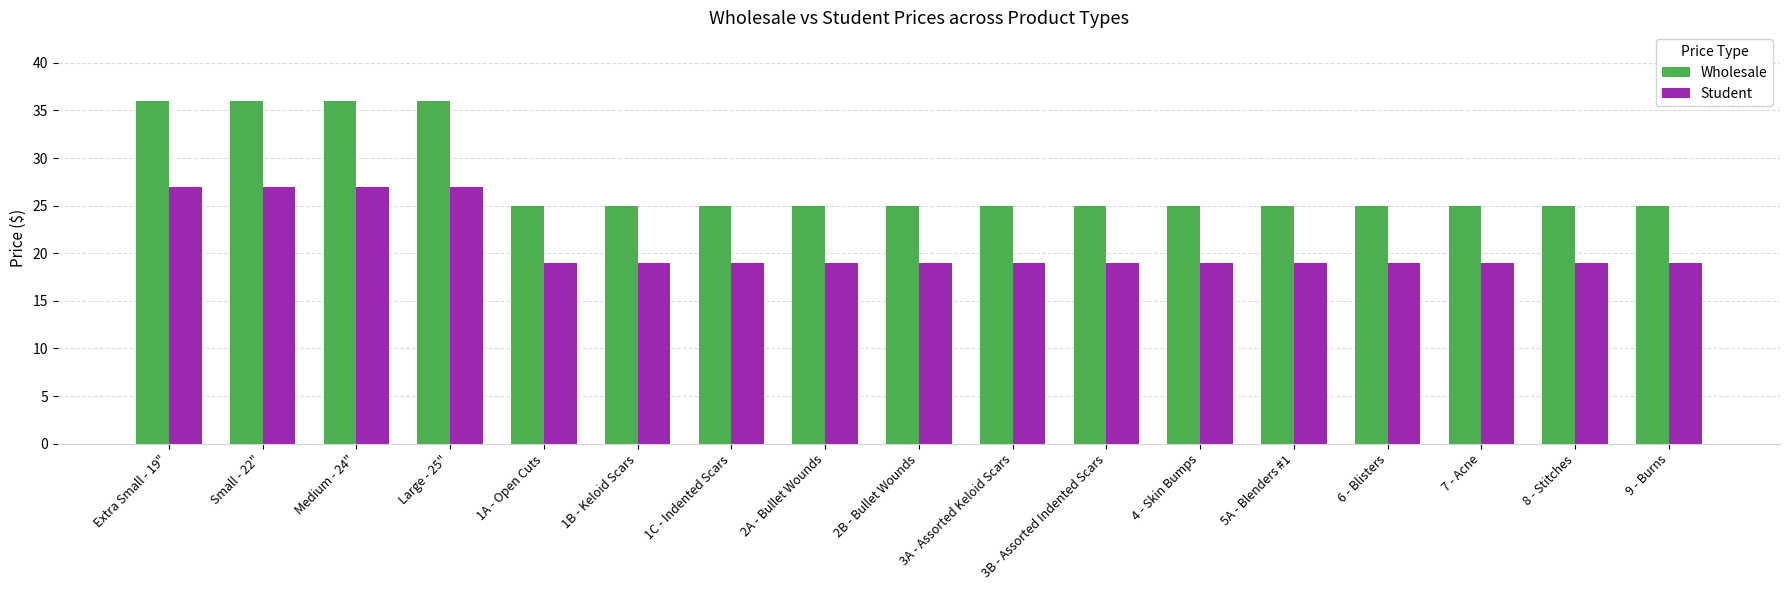

What is the spread (max minus min) of values at 2A - Bullet Wounds?

6